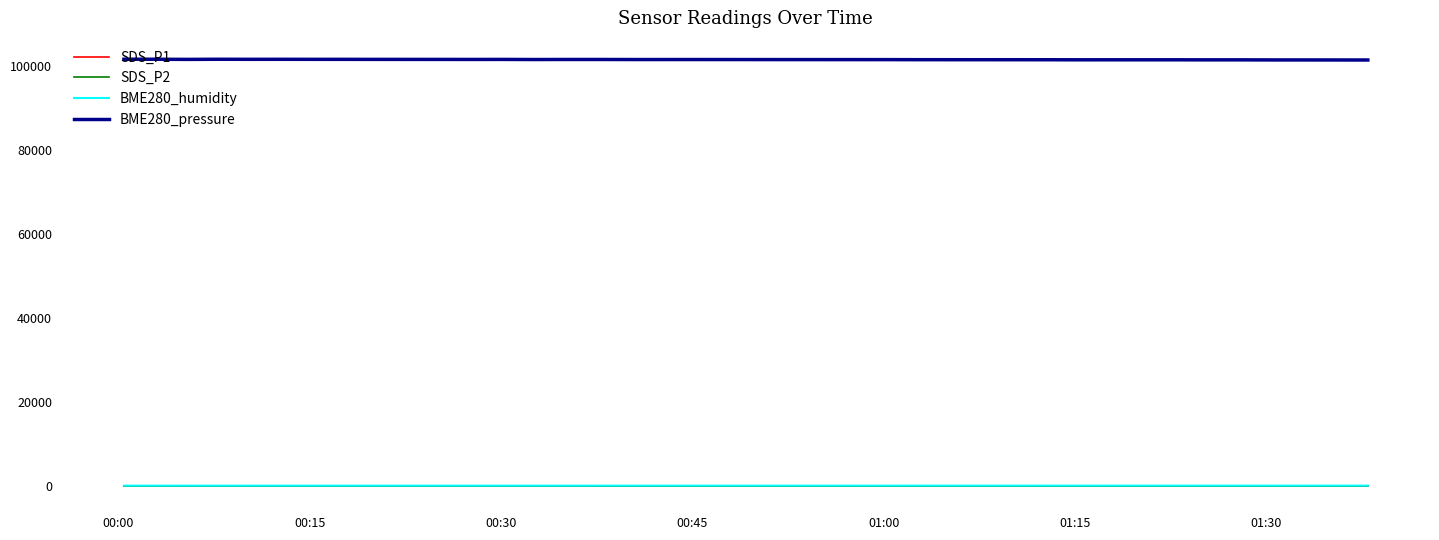

True or false: BME280_humidity and BME280_pressure cross at least once.

False